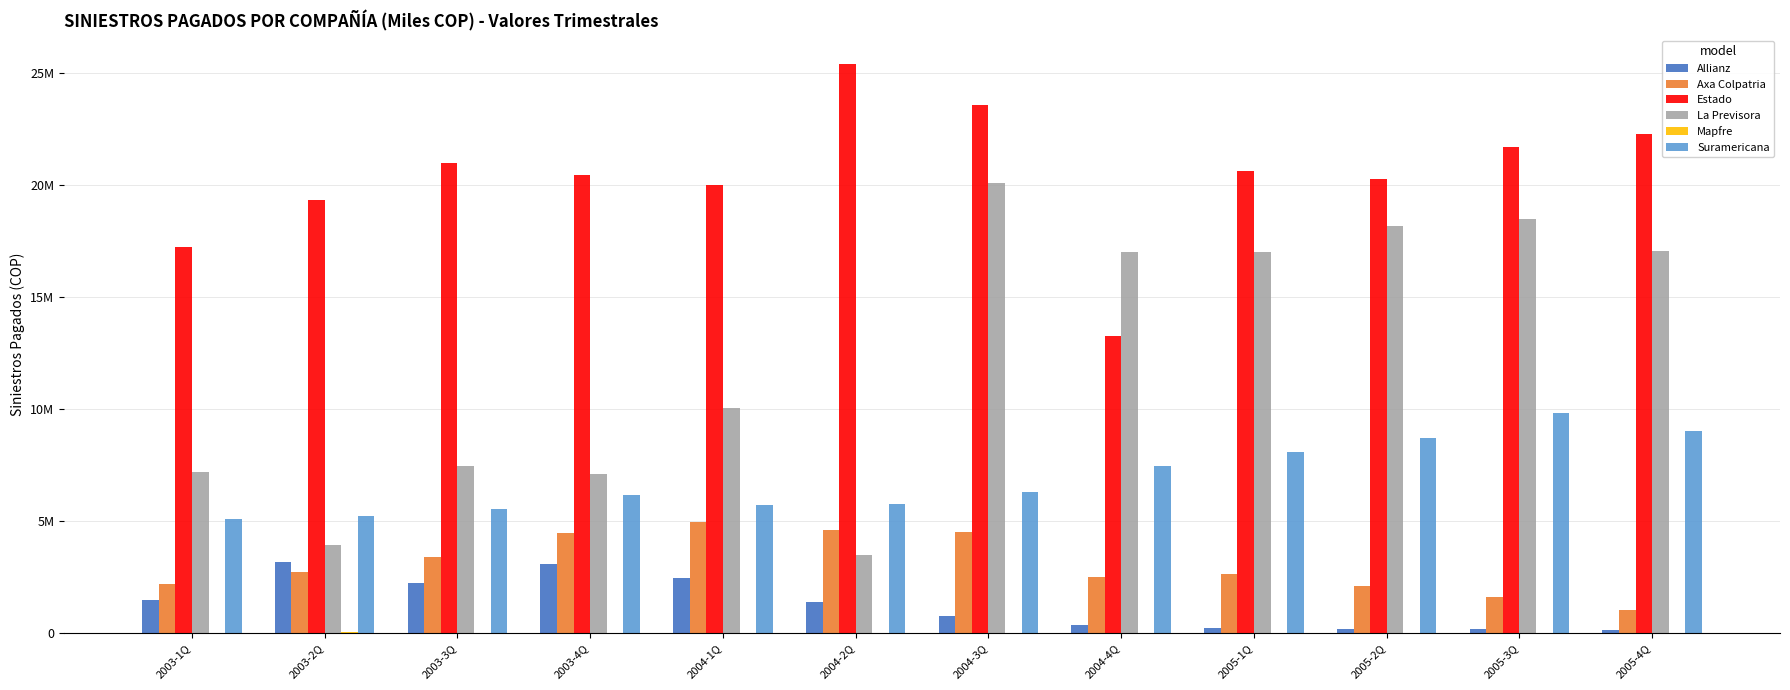

At which category is the sum across all series the highest?

2004-3Q